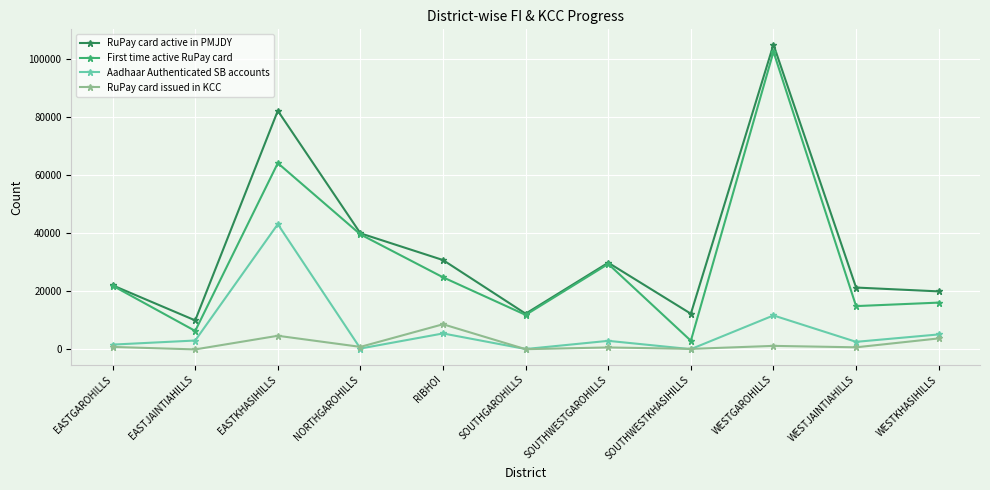

How many interior local peaks does the First time active RuPay card series have?

3